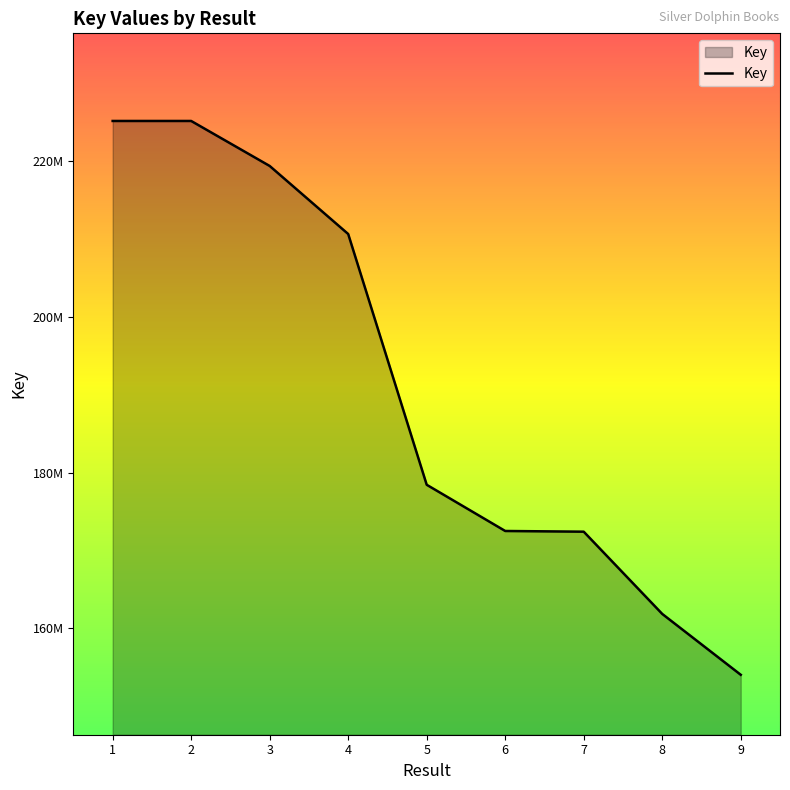

What is the difference between the second highest and minimum values?

71157208